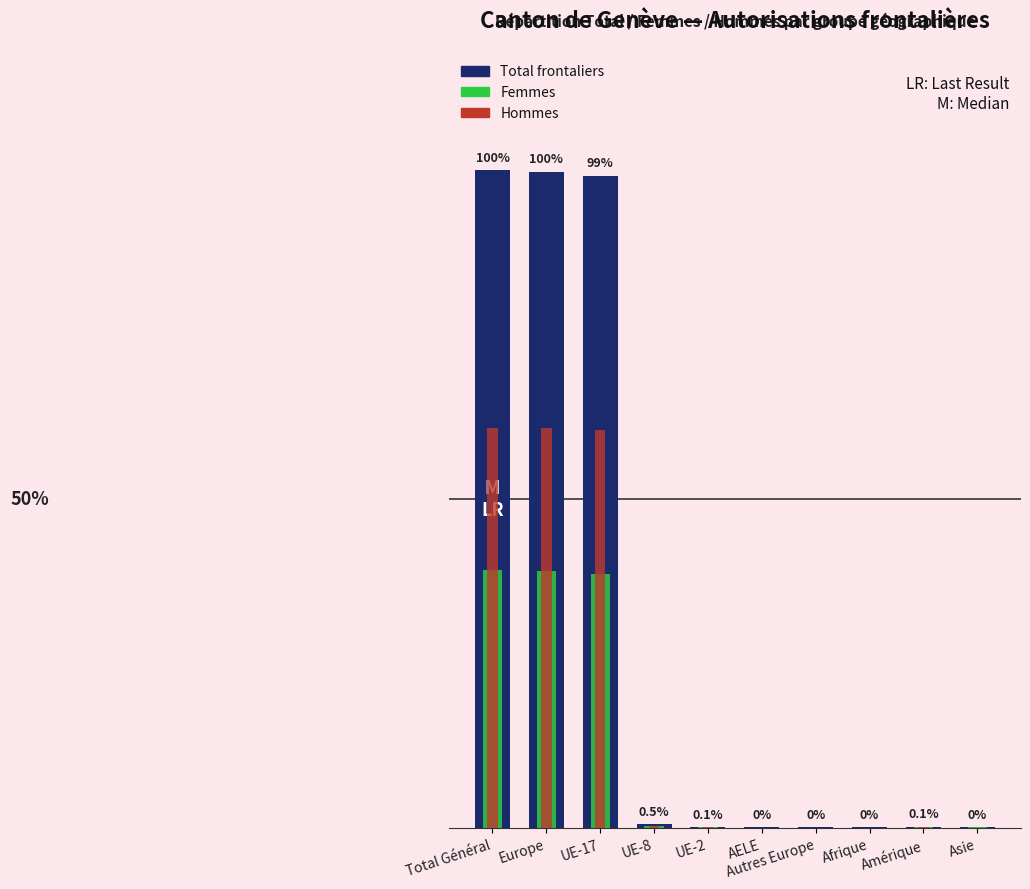

Rank the series by their maximum value, from lowest to highest.

Femmes, Hommes, Total frontaliers